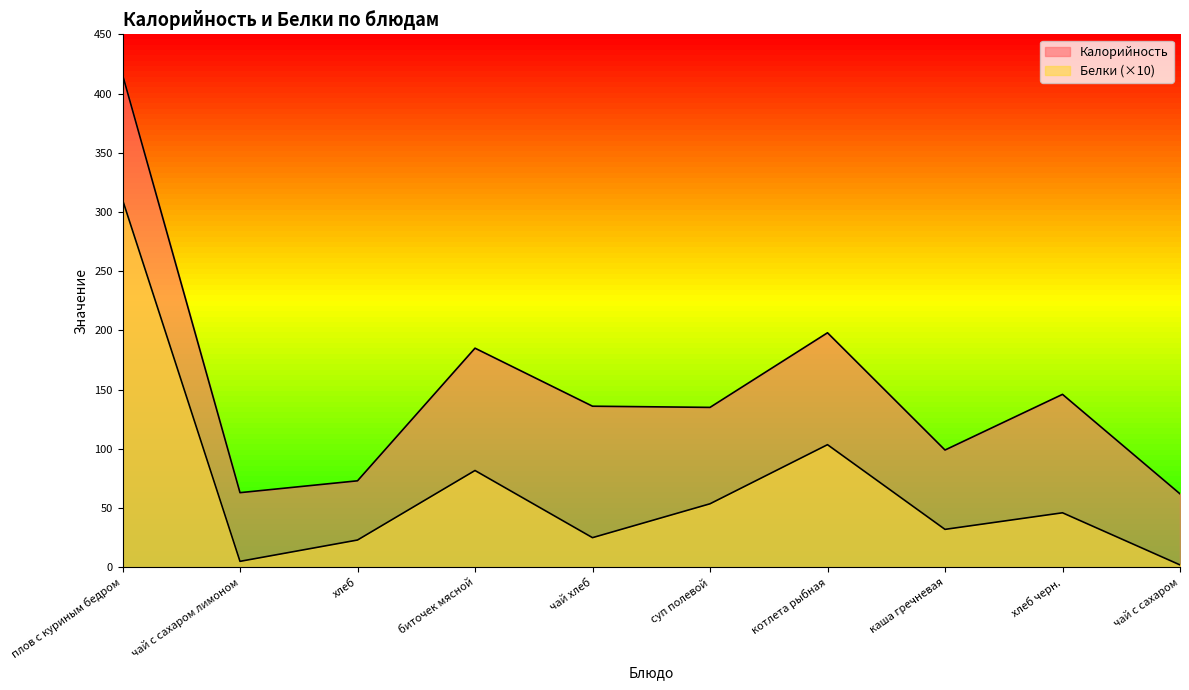

True or false: Белки and Калорийность cross at least once.

False